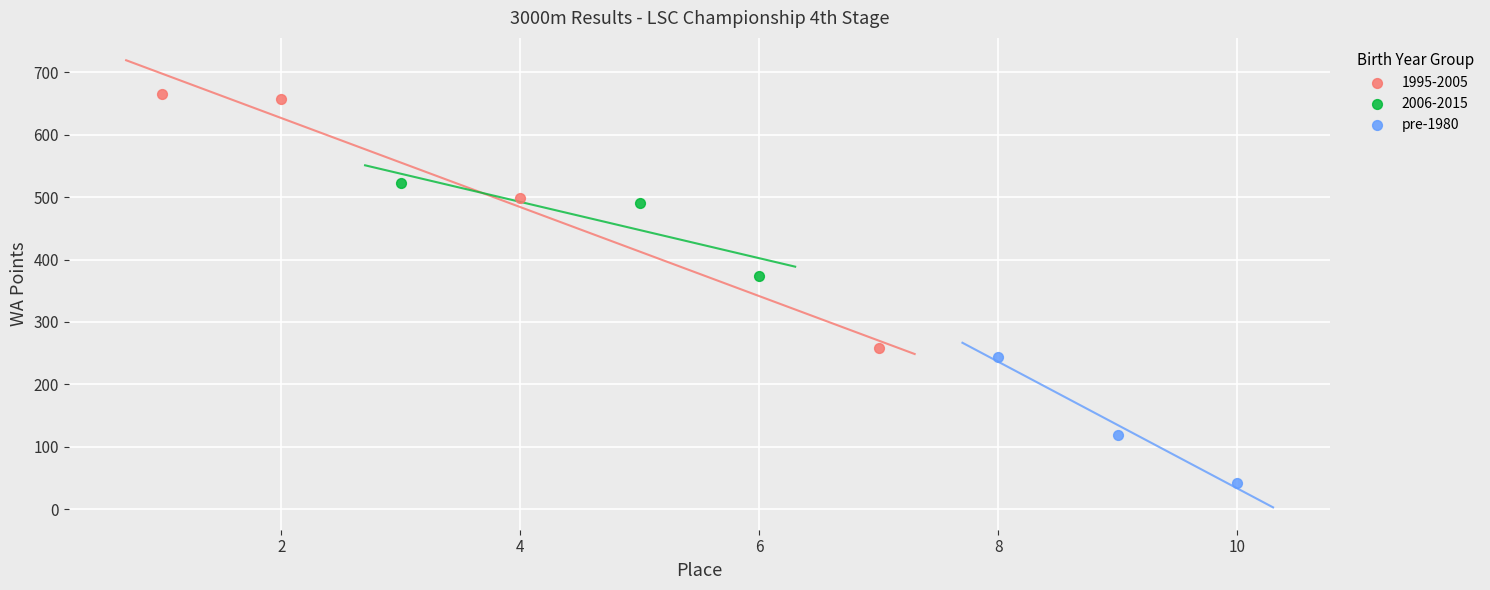

Which series reaches the maximum Y coordinate?

1995-2005